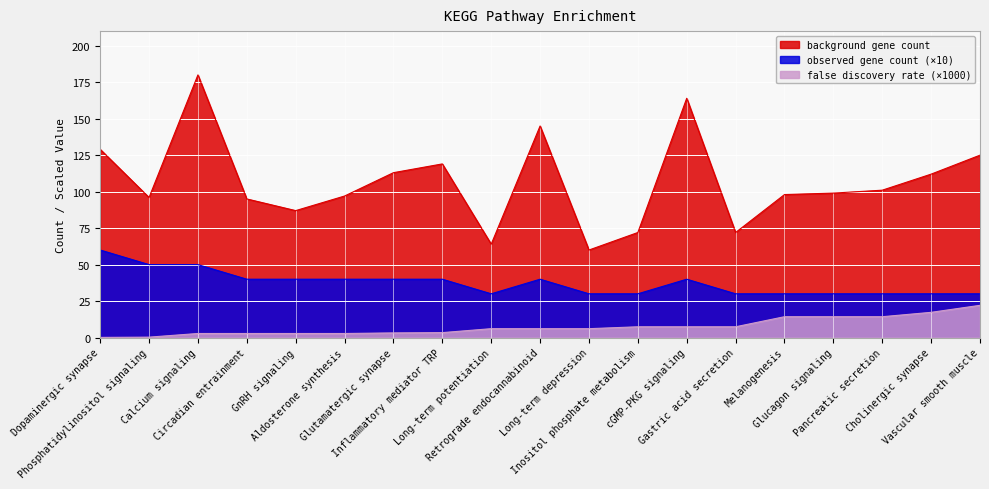

Which series has the largest range (max minus min)?

background gene count